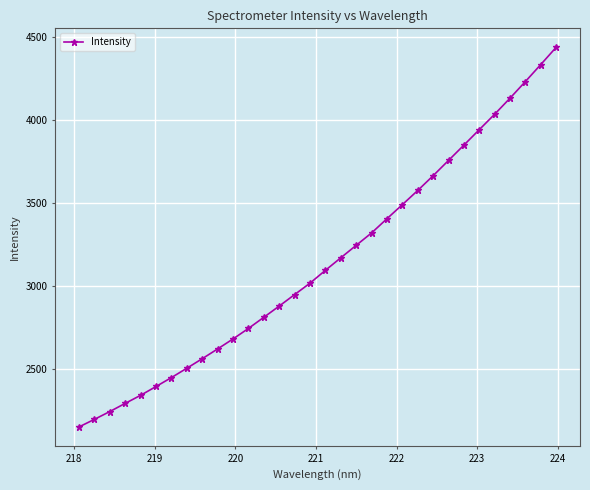

What is the difference between the maximum and minimum values?

2286.4